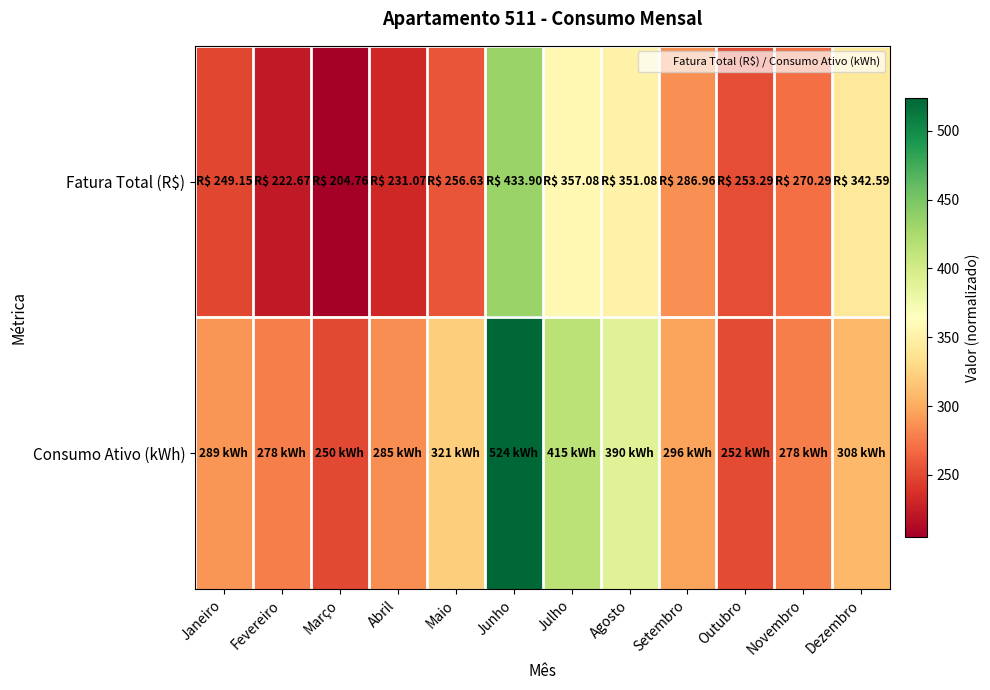

Reading left to right, transcribe all the data shown in this chart.

Fatura Total (R$): Janeiro=249.2	Fevereiro=222.7	Março=204.8	Abril=231.1	Maio=256.6	Junho=433.9	Julho=357.1	Agosto=351.1	Setembro=287.0	Outubro=253.3	Novembro=270.3	Dezembro=342.6
Consumo Ativo (kWh): Janeiro=289.0	Fevereiro=278.0	Março=250.0	Abril=285.0	Maio=321.0	Junho=524.0	Julho=415.0	Agosto=390.0	Setembro=296.0	Outubro=252.0	Novembro=278.0	Dezembro=308.0